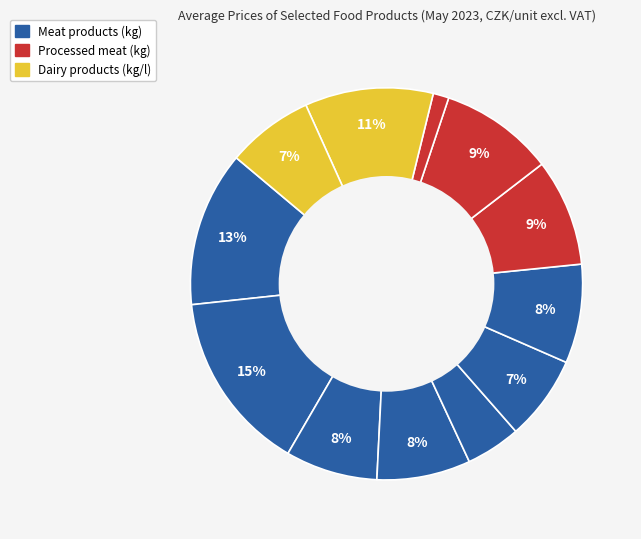

How many segments does this pie chart have?

12